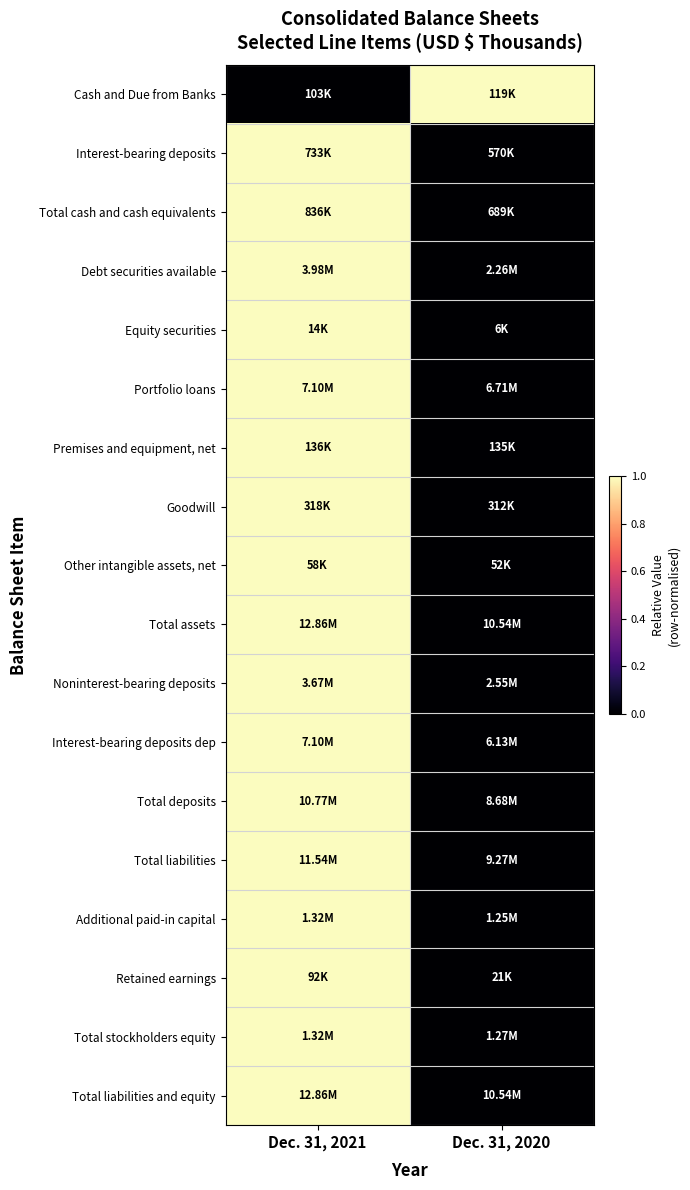

Reading left to right, extract all data points from this chart.

Cash and Due from Banks: Dec. 31, 2021=0	Dec. 31, 2020=1
Interest-bearing deposits: Dec. 31, 2021=1	Dec. 31, 2020=0
Total cash and cash equivalents: Dec. 31, 2021=1	Dec. 31, 2020=0
Debt securities available: Dec. 31, 2021=1	Dec. 31, 2020=0
Equity securities: Dec. 31, 2021=1	Dec. 31, 2020=0
Portfolio loans: Dec. 31, 2021=1	Dec. 31, 2020=0
Premises and equipment, net: Dec. 31, 2021=1	Dec. 31, 2020=0
Goodwill: Dec. 31, 2021=1	Dec. 31, 2020=0
Other intangible assets, net: Dec. 31, 2021=1	Dec. 31, 2020=0
Total assets: Dec. 31, 2021=1	Dec. 31, 2020=0
Noninterest-bearing deposits: Dec. 31, 2021=1	Dec. 31, 2020=0
Interest-bearing deposits dep: Dec. 31, 2021=1	Dec. 31, 2020=0
Total deposits: Dec. 31, 2021=1	Dec. 31, 2020=0
Total liabilities: Dec. 31, 2021=1	Dec. 31, 2020=0
Additional paid-in capital: Dec. 31, 2021=1	Dec. 31, 2020=0
Retained earnings: Dec. 31, 2021=1	Dec. 31, 2020=0
Total stockholders equity: Dec. 31, 2021=1	Dec. 31, 2020=0
Total liabilities and equity: Dec. 31, 2021=1	Dec. 31, 2020=0